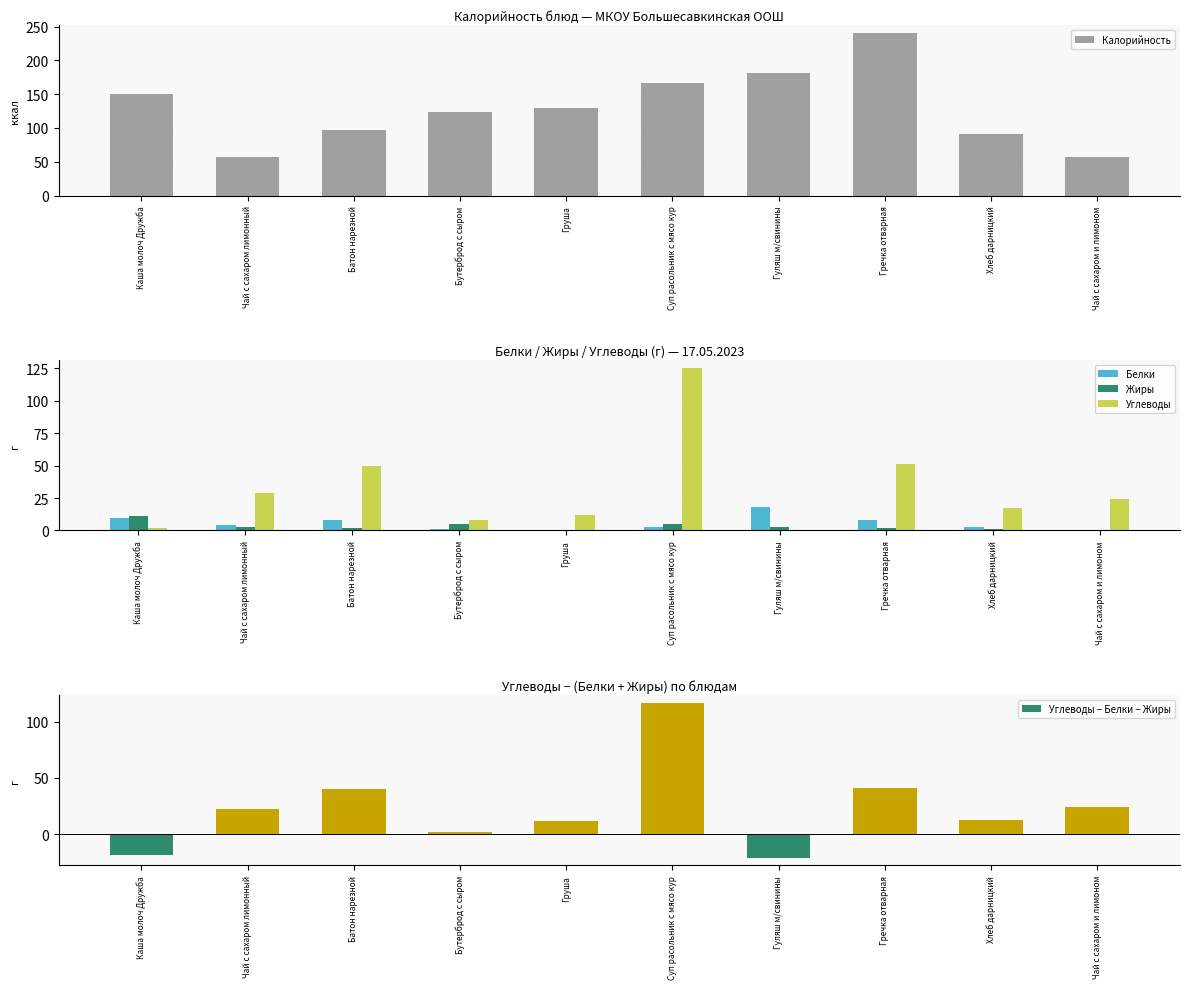

Reading left to right, transcribe all the data shown in this chart.

Калорийность: Каша молоч Дружба=150	Чай с сахаром лимонный=57	Батон нарезной=97	Бутерброд с сыром=123	Груша=129	Суп расольник с мясо кур=167	Гуляш м/свинины=181	Гречка отварная=240	Хлеб дарницкий=91	Чай с сахаром и лимоном=57
Белки: Каша молоч Дружба=10	Чай с сахаром лимонный=4	Батон нарезной=8	Бутерброд с сыром=1	Груша=0	Суп расольник с мясо кур=3	Гуляш м/свинины=18	Гречка отварная=8	Хлеб дарницкий=3	Чай с сахаром и лимоном=0
Жиры: Каша молоч Дружба=11	Чай с сахаром лимонный=3	Батон нарезной=2	Бутерброд с сыром=5	Груша=0	Суп расольник с мясо кур=5	Гуляш м/свинины=3	Гречка отварная=2	Хлеб дарницкий=1	Чай с сахаром и лимоном=0
Углеводы: Каша молоч Дружба=2	Чай с сахаром лимонный=29	Батон нарезной=50	Бутерброд с сыром=8	Груша=12	Суп расольник с мясо кур=125	Гуляш м/свинины=0	Гречка отварная=51	Хлеб дарницкий=17	Чай с сахаром и лимоном=24
Углеводы − Белки − Жиры: Каша молоч Дружба=-19	Чай с сахаром лимонный=22	Батон нарезной=40	Бутерброд с сыром=2	Груша=12	Суп расольник с мясо кур=117	Гуляш м/свинины=-21	Гречка отварная=41	Хлеб дарницкий=13	Чай с сахаром и лимоном=24